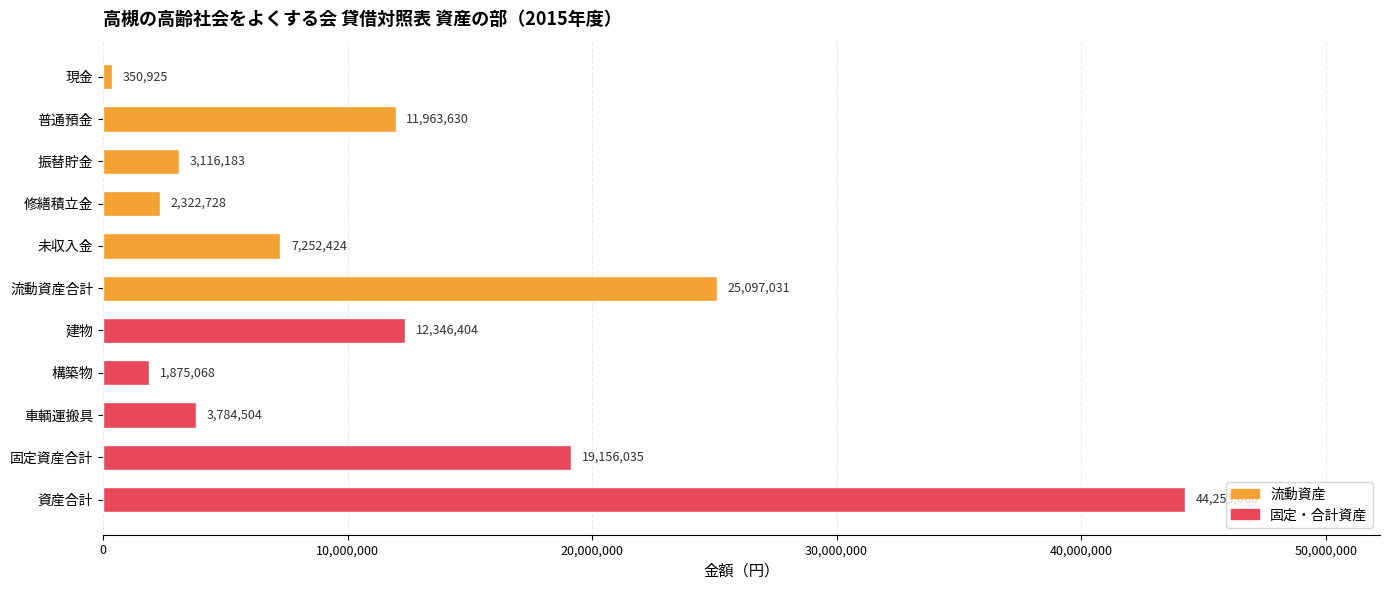

How many categories are shown in the chart?

11